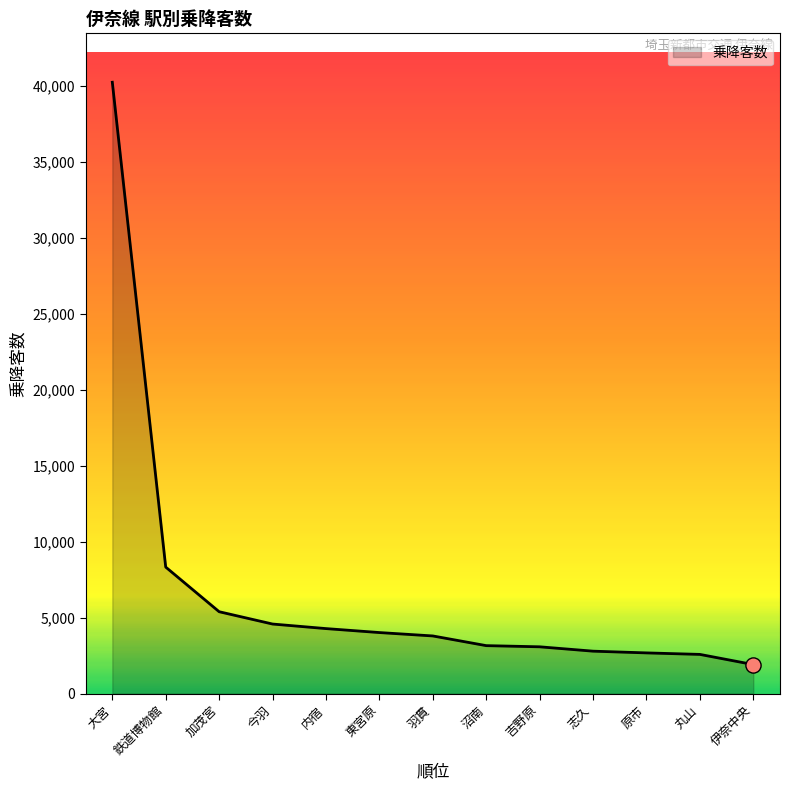

What is the change in value from 内宿 to 原市?

-1600